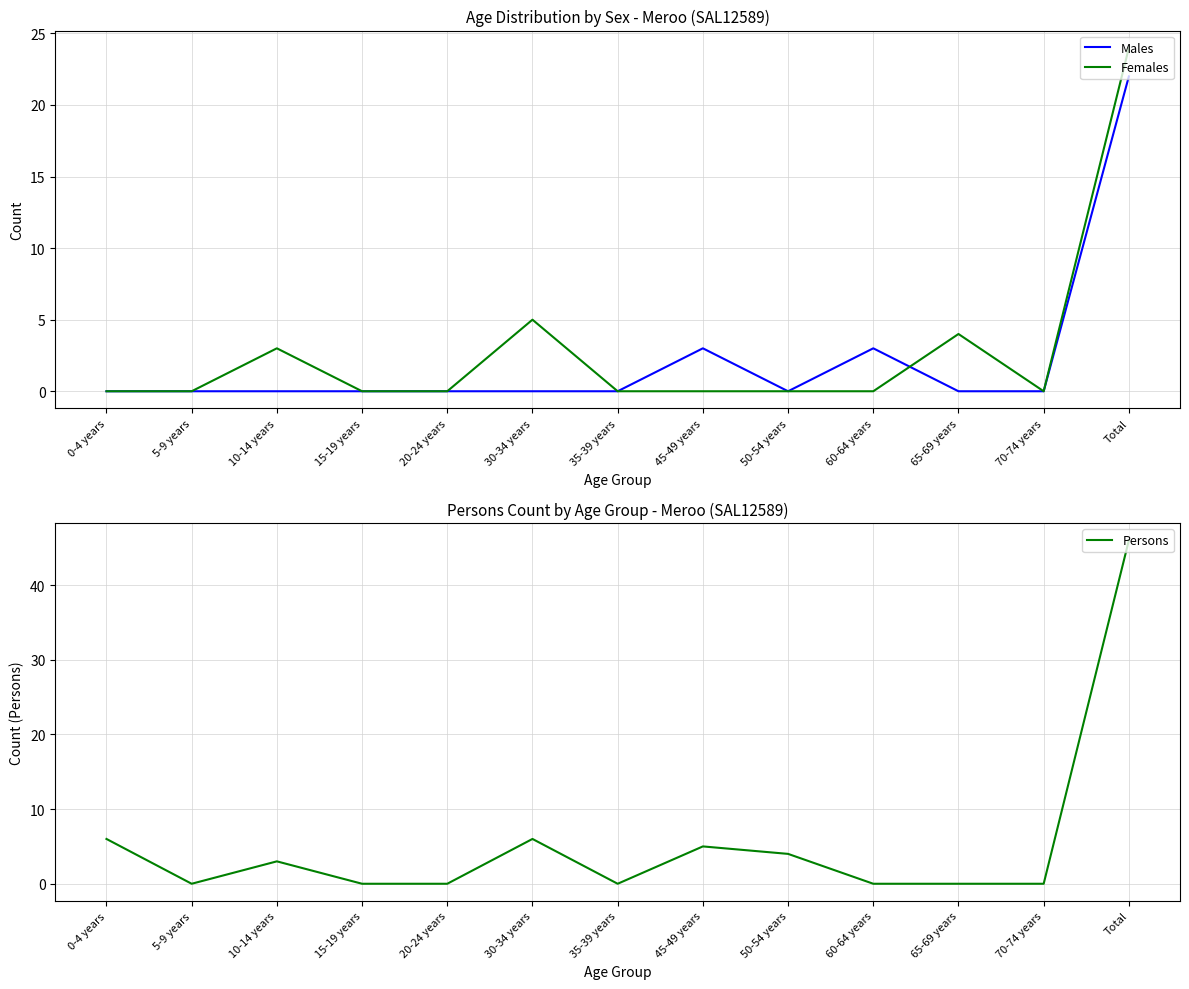

What is the average value of the Persons series?

5